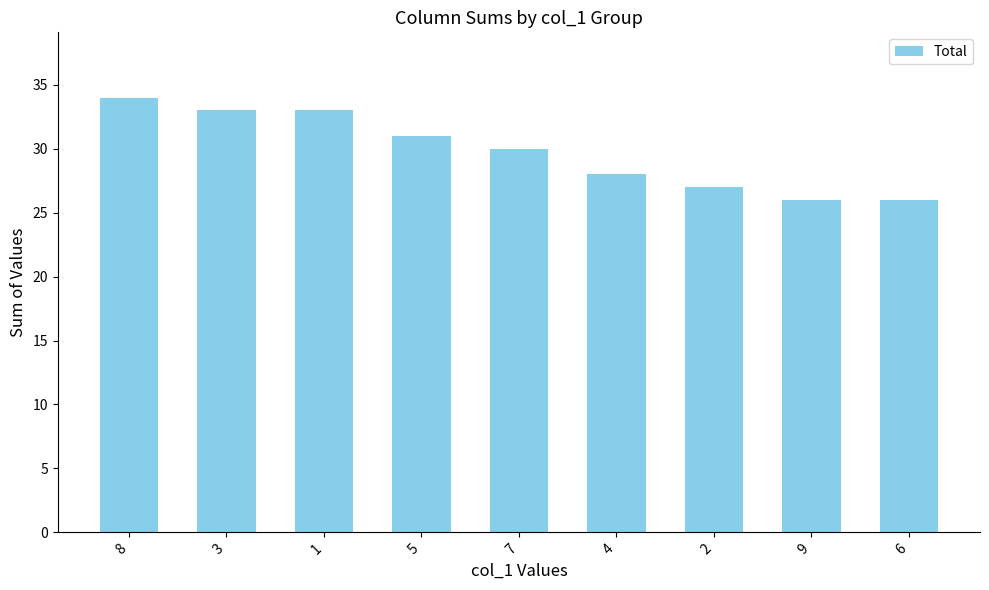

What is the difference between the values at 3 and 6?

7